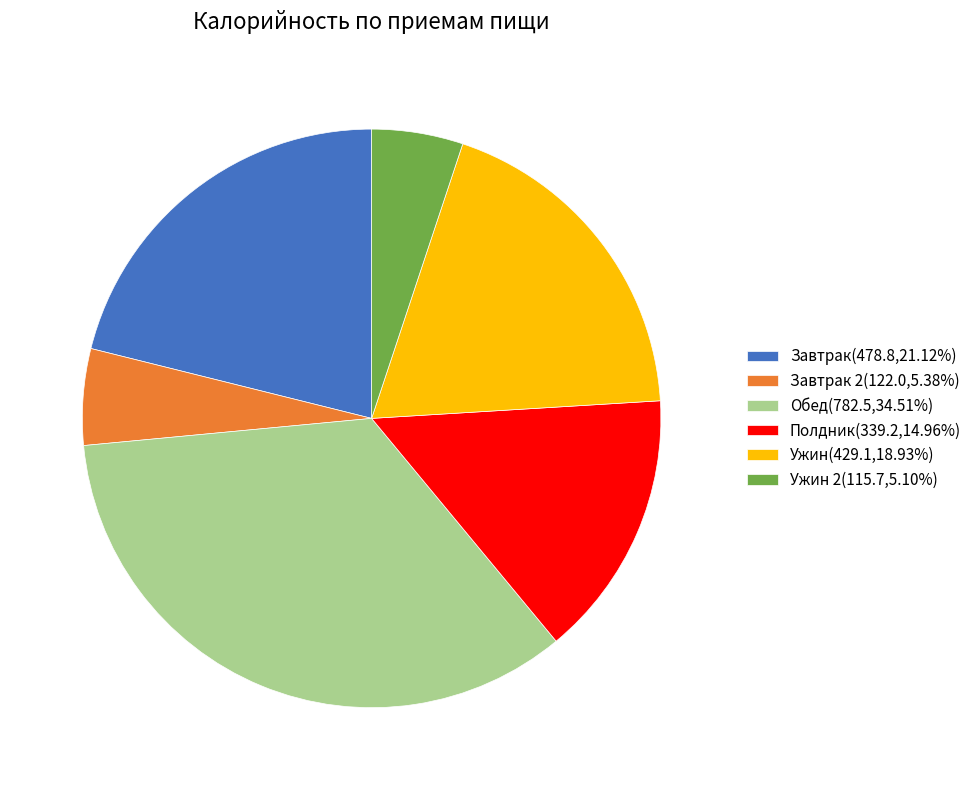

Does Ужин(429.1,18.93%) represent more than half of the total?

No